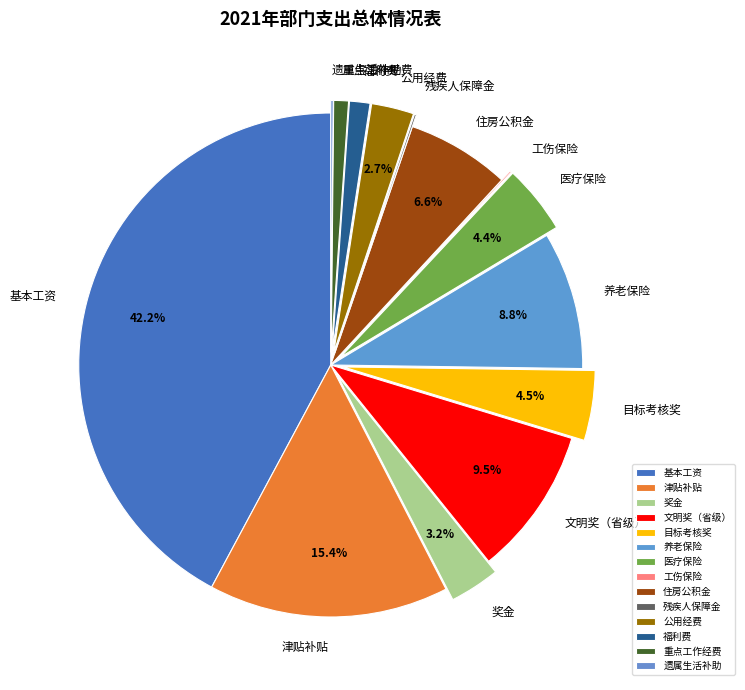

What is the ratio of the value at 文明奖（省级） to the value at 医疗保险?

2.2